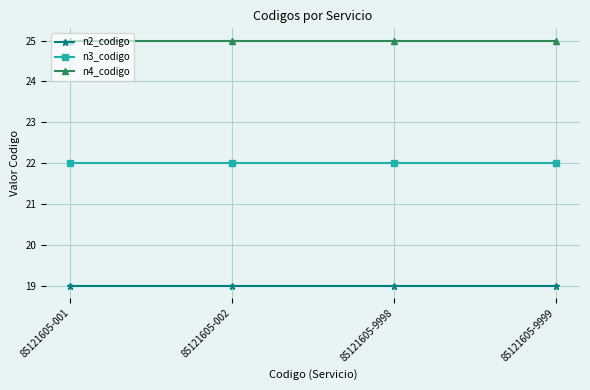

List the series in order of their overall mean, lowest first.

n2_codigo, n3_codigo, n4_codigo